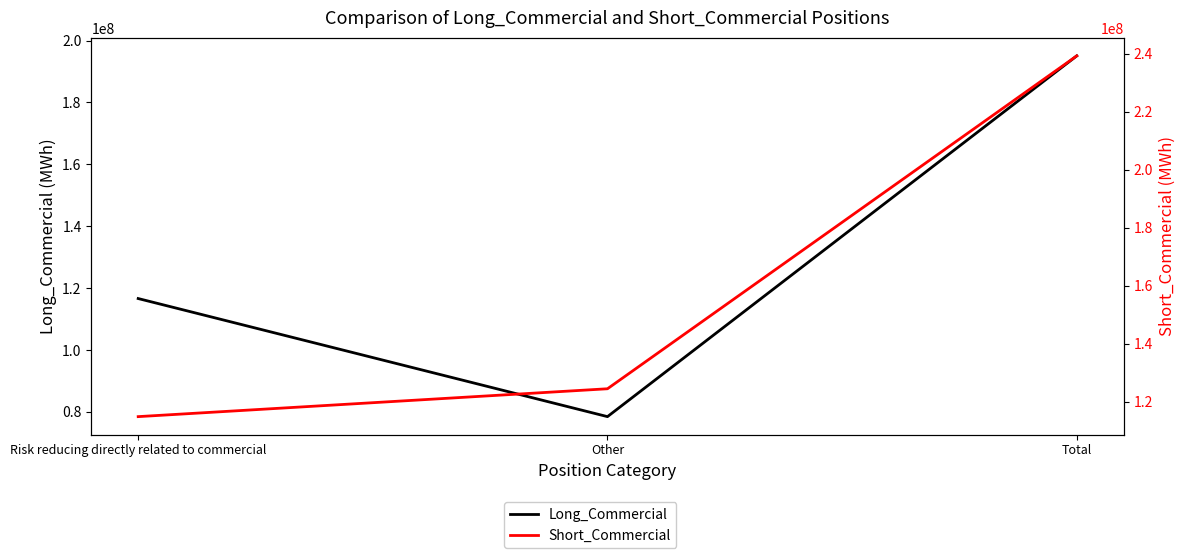

What is the difference between the maximum and second lowest values in the Long_Commercial series?

78446235